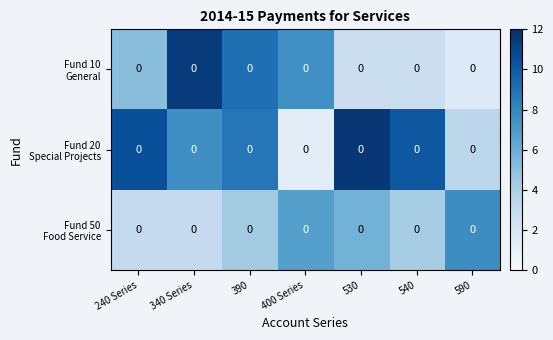

Rank the series by their maximum value, from lowest to highest.

Fund 50 Food Service, Fund 10 General, Fund 20 Special Projects